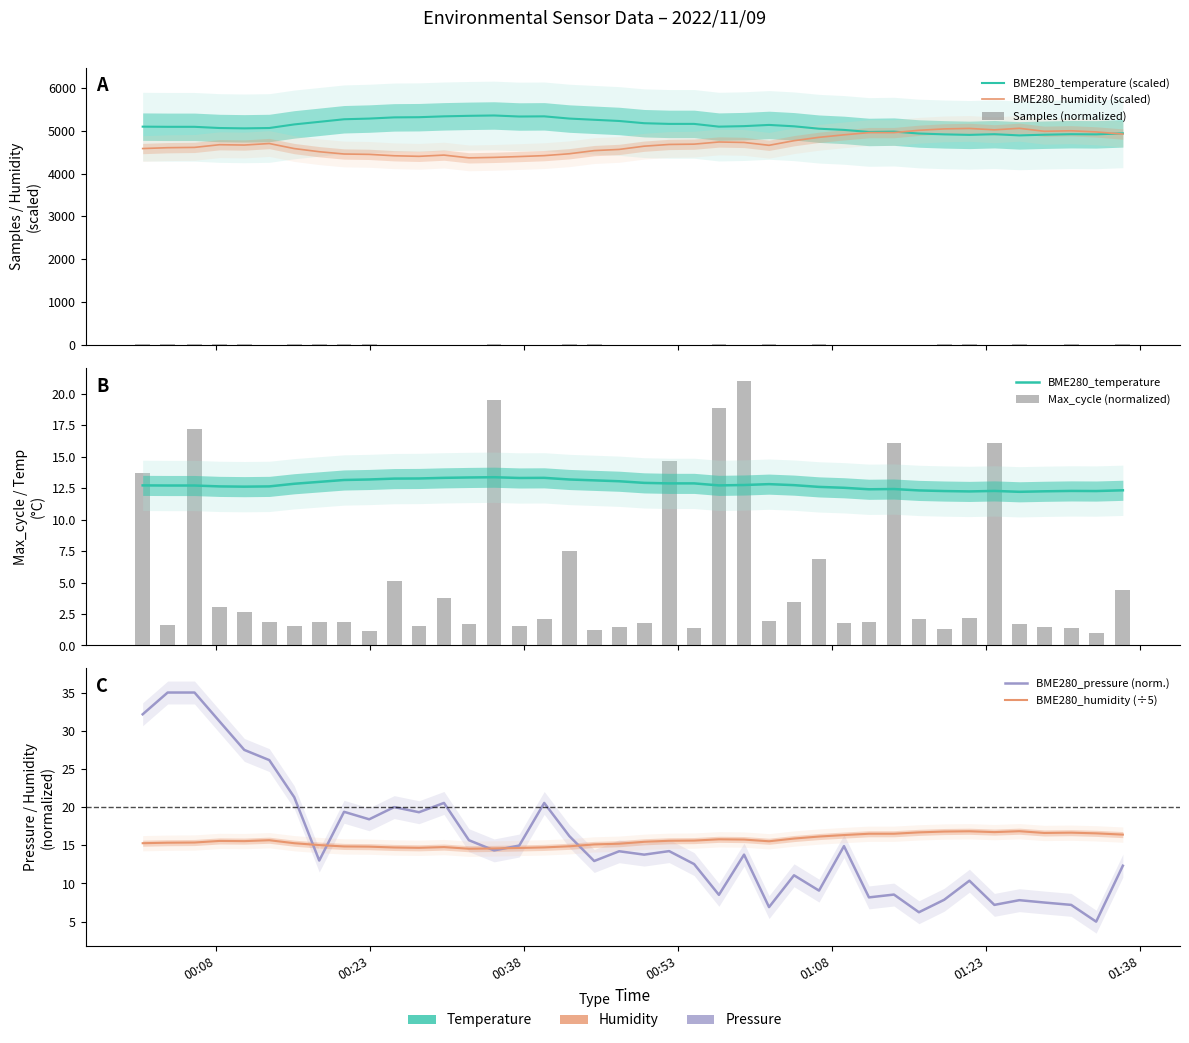

Reading left to right, extract all data points from this chart.

BME280_temperature: 5092.0	5088.0	5088.0	5060.0	5052.0	5060.0	5144.0	5204.0	5264.0	5280.0	5308.0	5312.0	5332.0	5344.0	5352.0	5328.0	5332.0	5280.0	5252.0	5224.0	5172.0	5156.0	5156.0	5092.0	5104.0	5132.0	5100.0	5044.0	5016.0	4968.0	4976.0	4932.0	4912.0	4900.0	4916.0	4888.0	4904.0	4916.0	4912.0	4936.0
BME280_humidity: 4581.6	4601.4	4608.6	4671.0	4663.2	4698.6	4581.0	4507.8	4454.4	4446.0	4413.6	4400.4	4429.2	4364.4	4375.8	4395.0	4416.6	4460.4	4533.6	4561.2	4636.8	4677.0	4684.2	4734.6	4723.8	4657.2	4764.6	4843.2	4901.4	4953.0	4953.0	5007.0	5039.4	5050.2	5017.2	5053.2	4983.6	4995.6	4968.6	4918.8